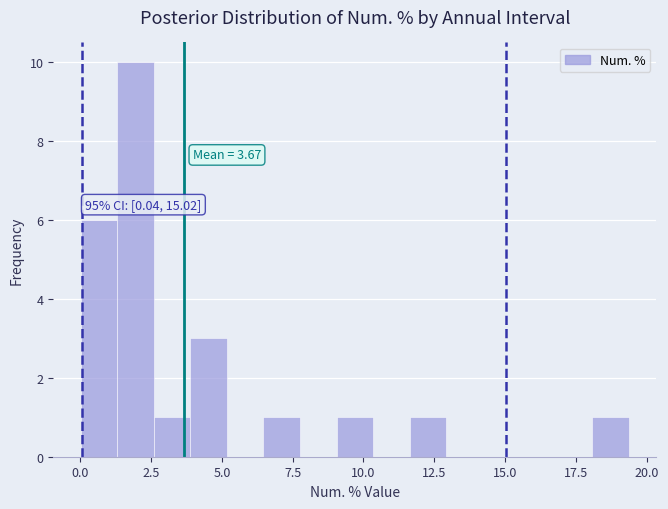

Around what value on the x-axis is the tallest bar? Give the approximate position of its centre, as read against the axis.

2.0